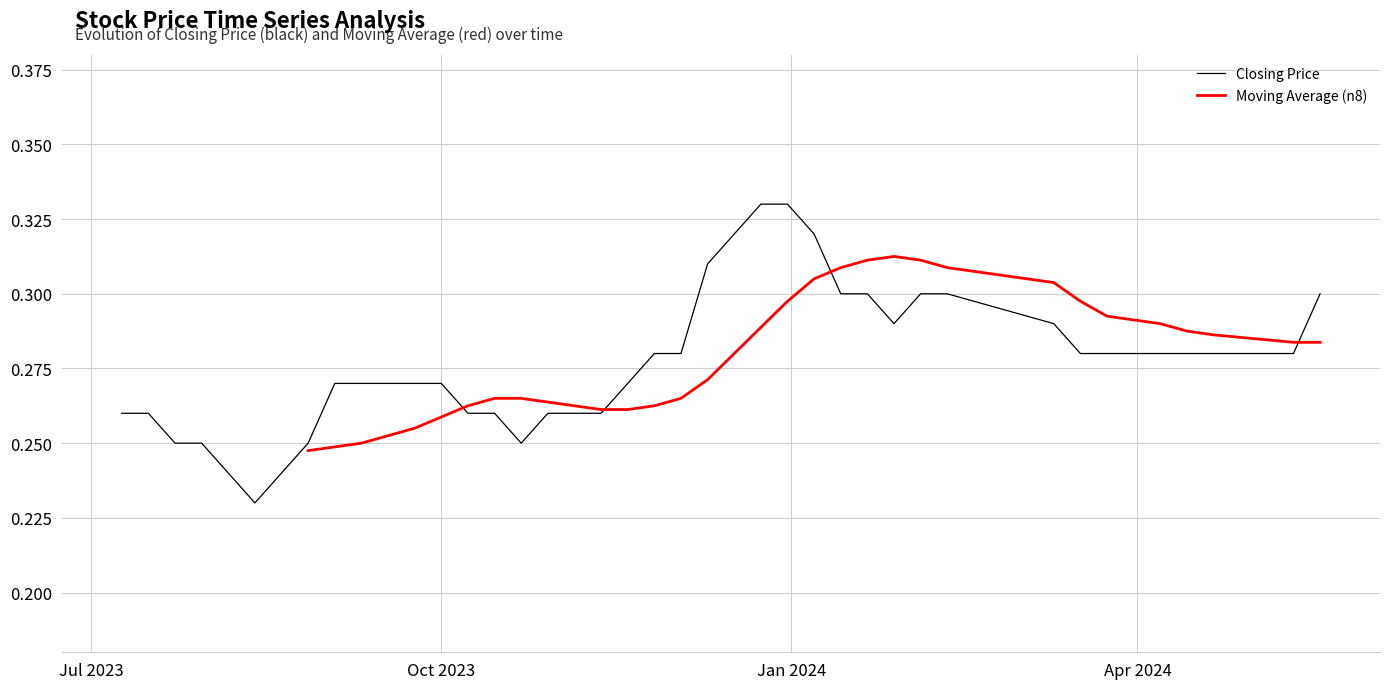

What is the label of the 23rd point from the left?

22